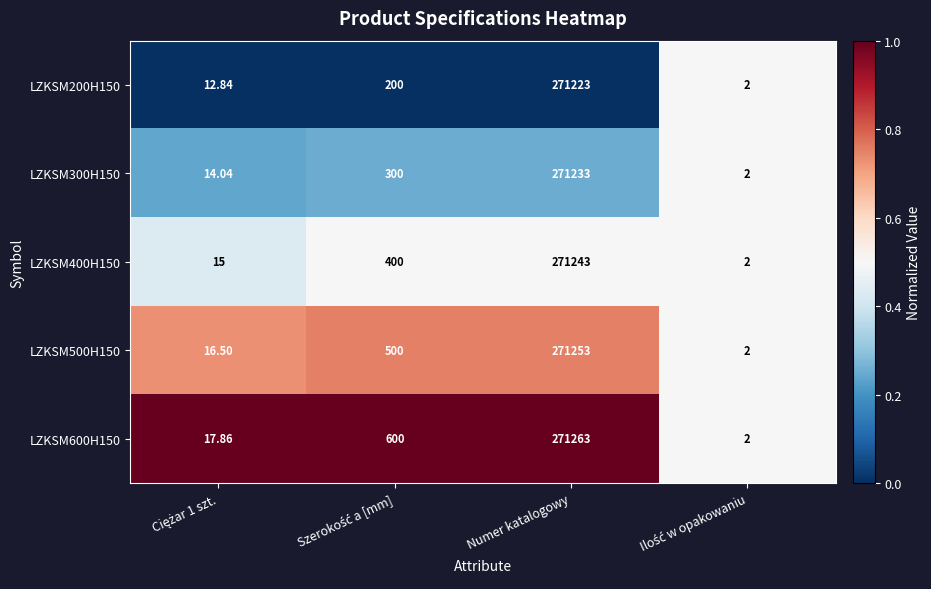

Which category has the highest value in the LZKSM500H150 series?

Numer katalogowy